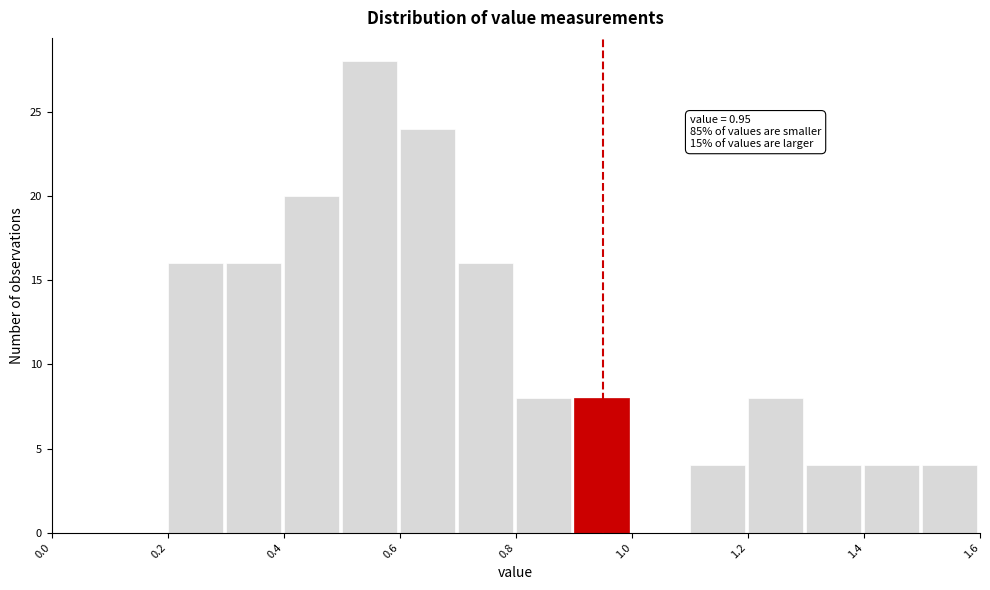

Which range on the x-axis has the tallest bar?

0.5 to 0.6